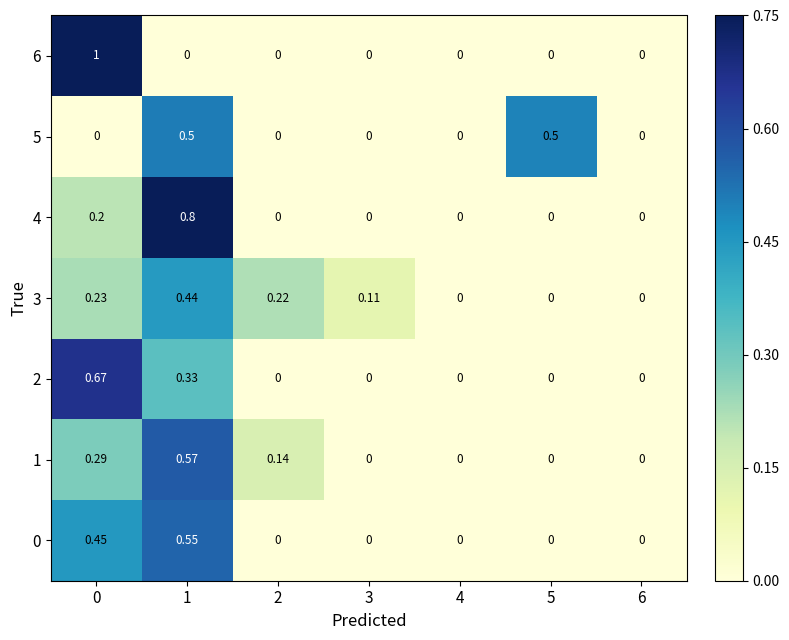

Is the value of 6 at 5 greater than the value of 4 at 0?

No